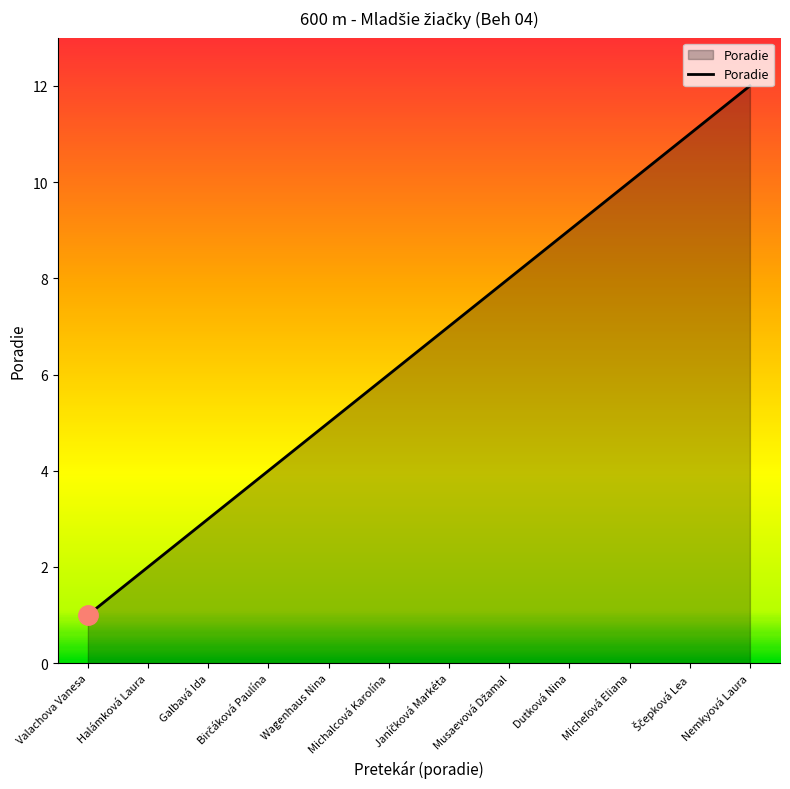

True or false: the data shows 6 at Michalcová Karolína.

True